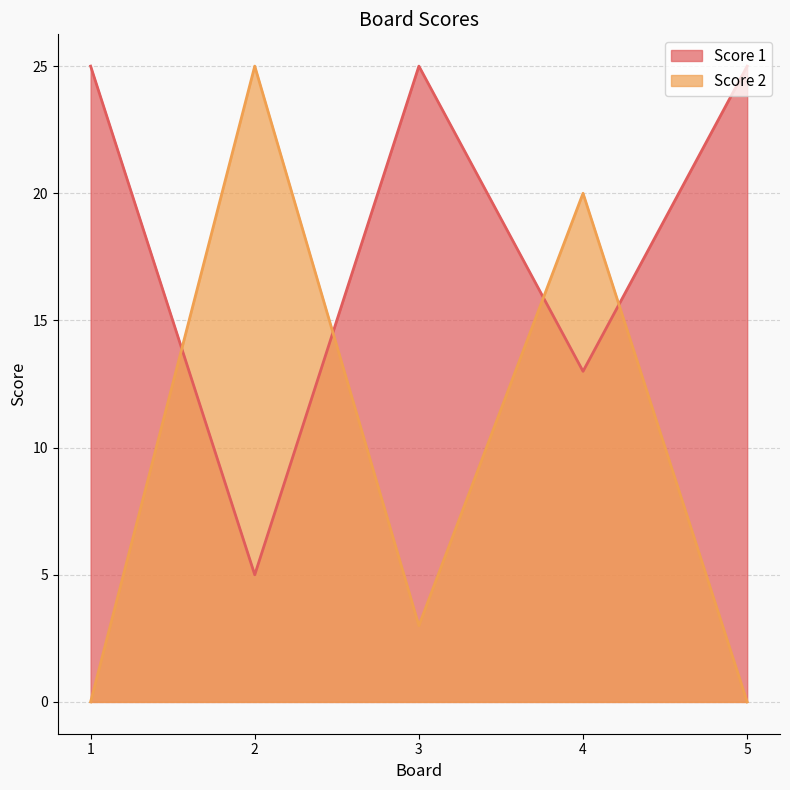

List the labels in order of Score 2 value, largest first.

2, 4, 3, 1, 5